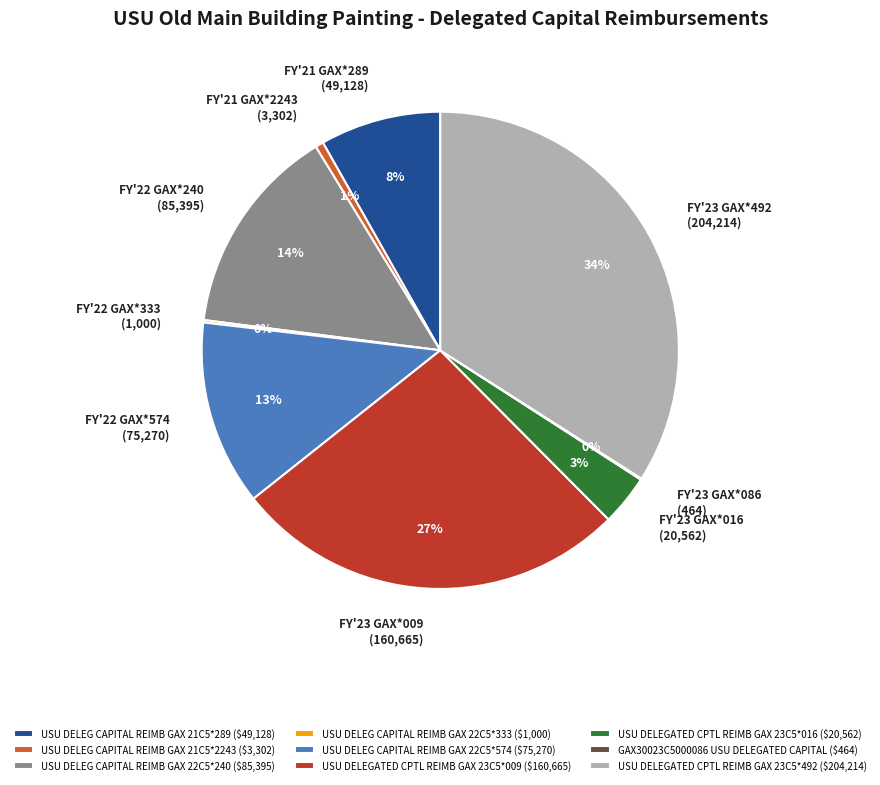

True or false: USU DELEG CAPITAL REIMB GAX 21C5*289 accounts for 1% of the total.

False